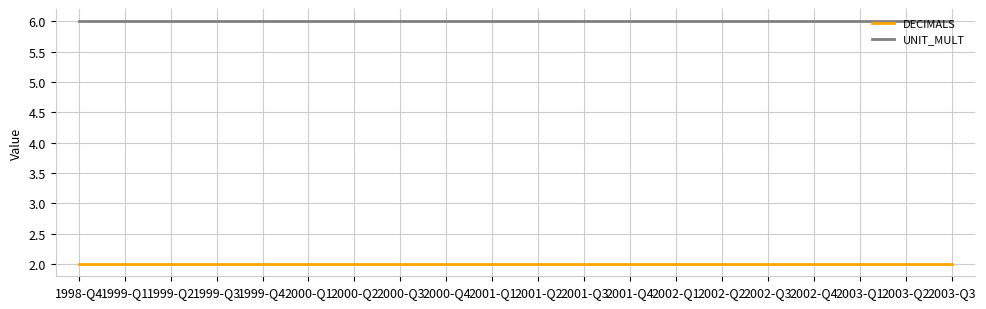

What value does the DECIMALS series have at 2000-Q4?

2